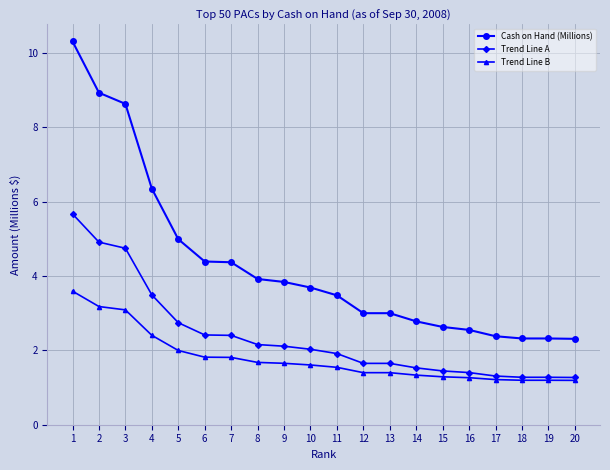

How many lines are shown in the chart?

3